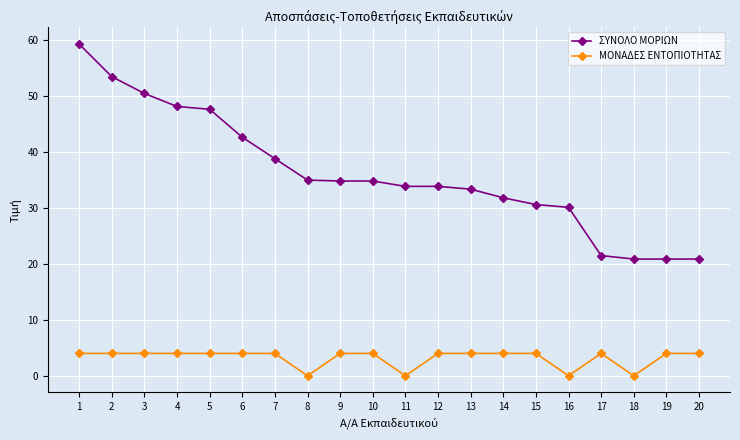

Between 12 and 16, which series saw the biggest shift?

ΜΟΝΑΔΕΣ ΕΝΤΟΠΙΟΤΗΤΑΣ